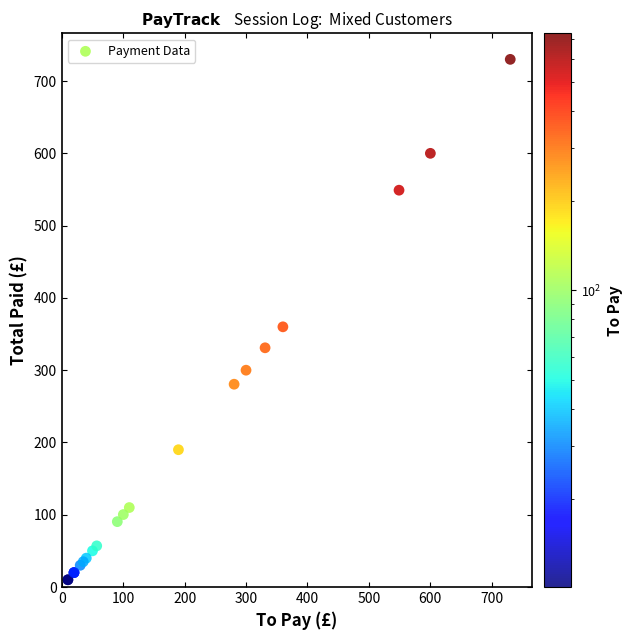

What Y value in the scatter plot is closest to 370?

360.0